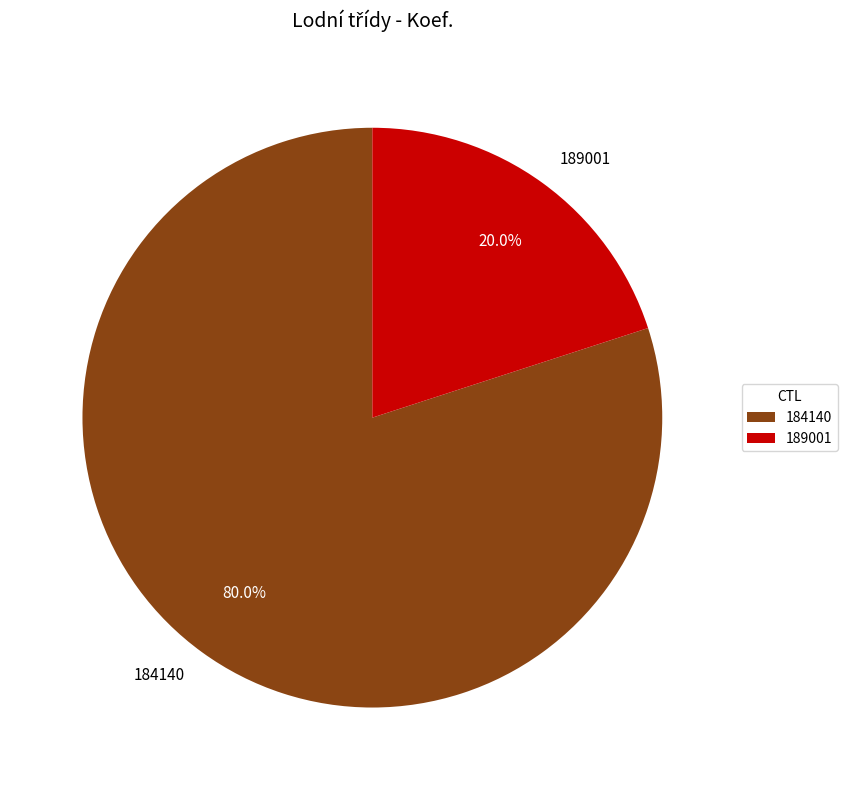

True or false: 184140 accounts for 92% of the total.

False